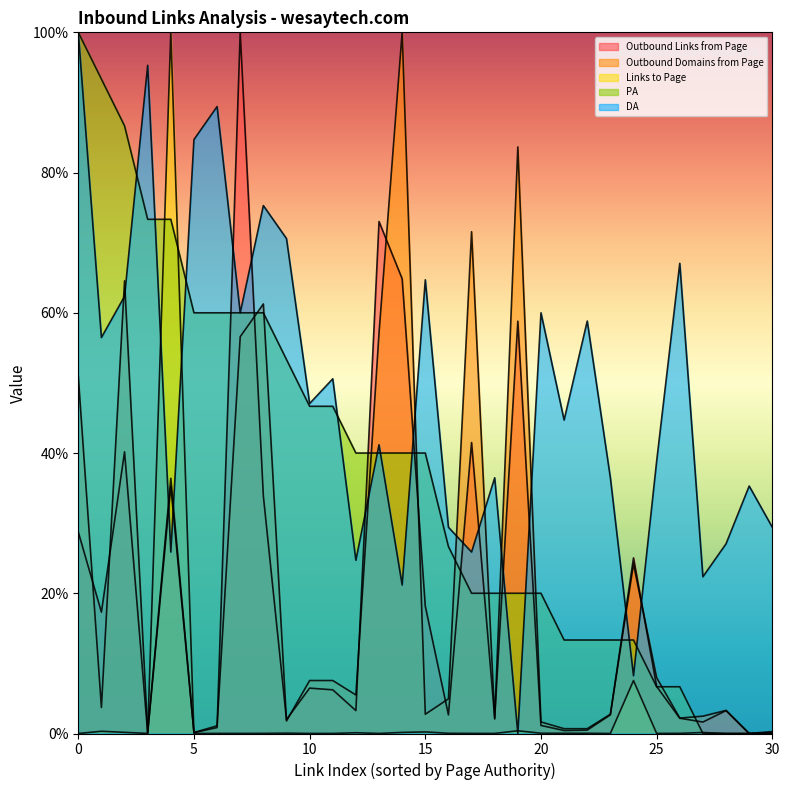

At which label does PA reach its minimum?

27